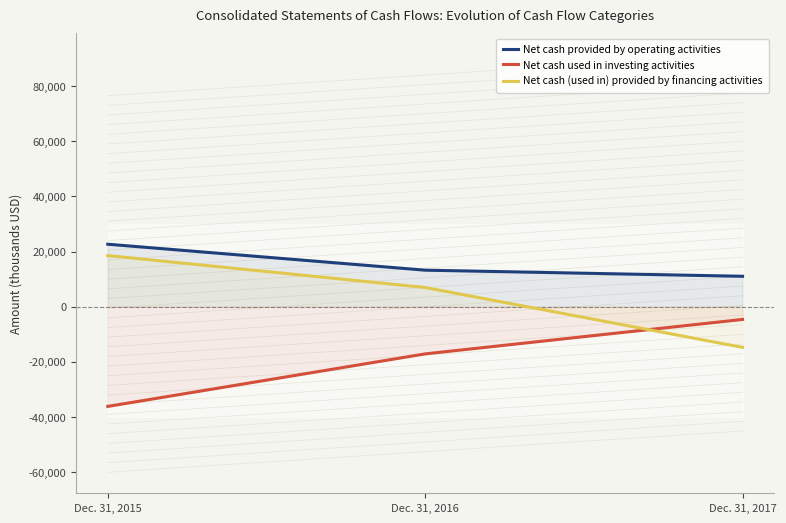

What is the total value across all series at Dec. 31, 2016?

3193